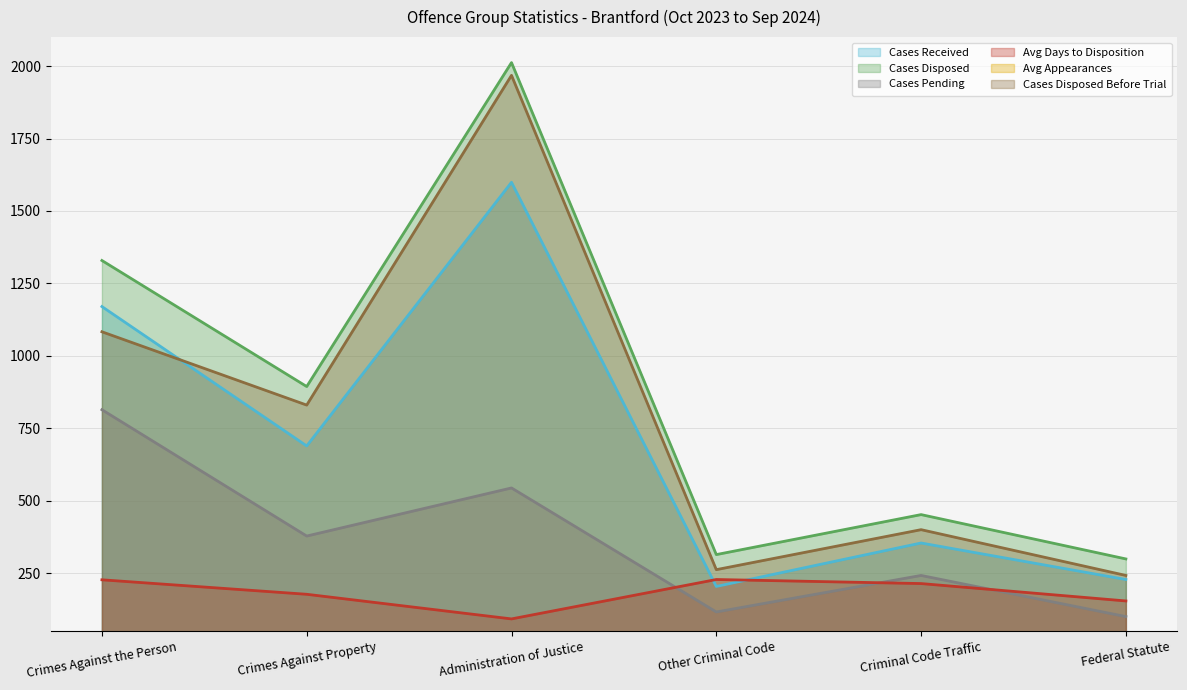

What position from the right is Crimes Against Property?

5